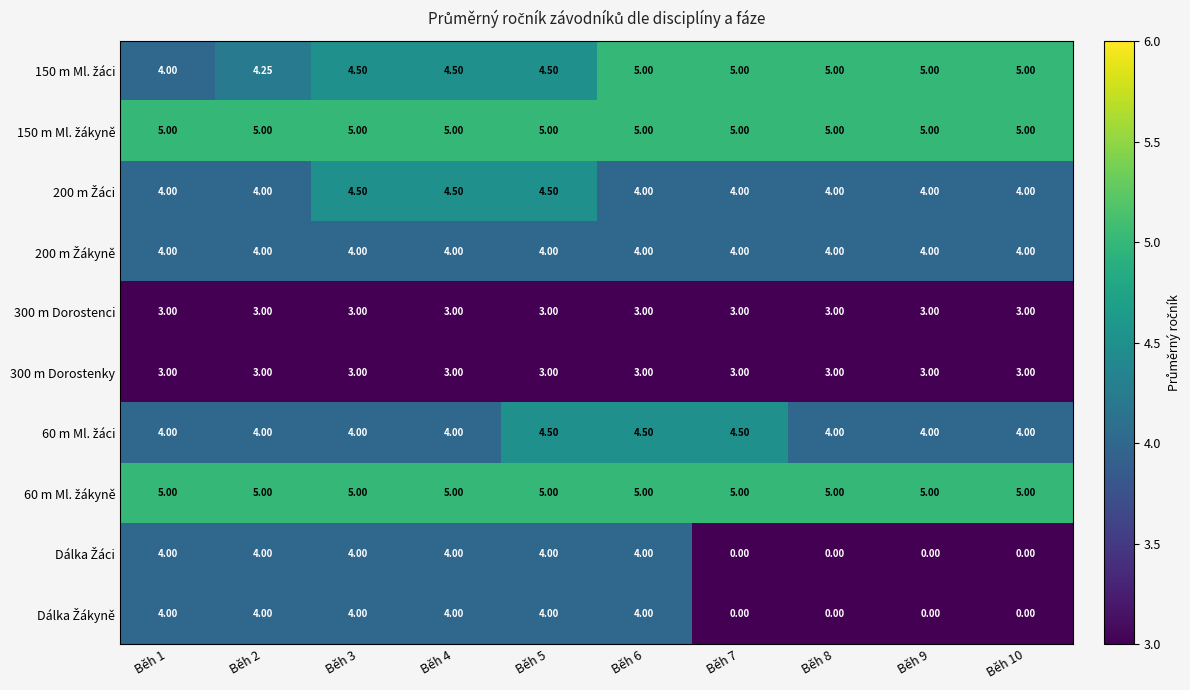

At Běh 7, list the series in order from largest to smallest.

150 m Ml. žáci, 150 m Ml. žákyně, 60 m Ml. žákyně, 60 m Ml. žáci, 200 m Žáci, 200 m Žákyně, 300 m Dorostenci, 300 m Dorostenky, Dálka Žáci, Dálka Žákyně